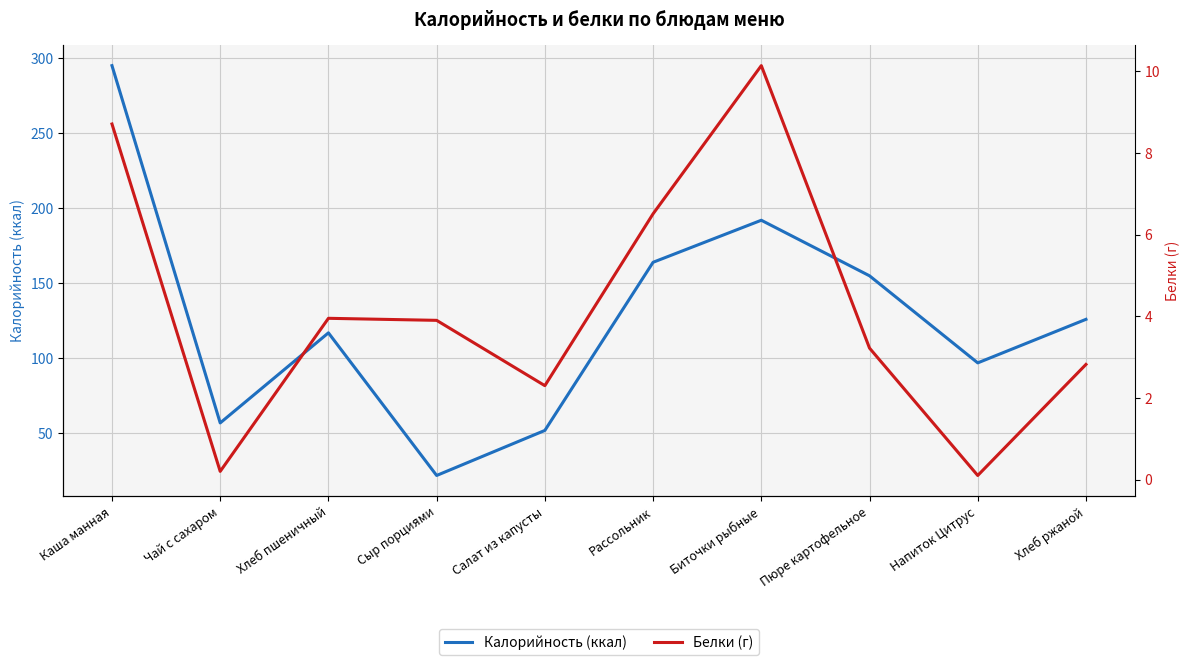

How many lines are shown in the chart?

2